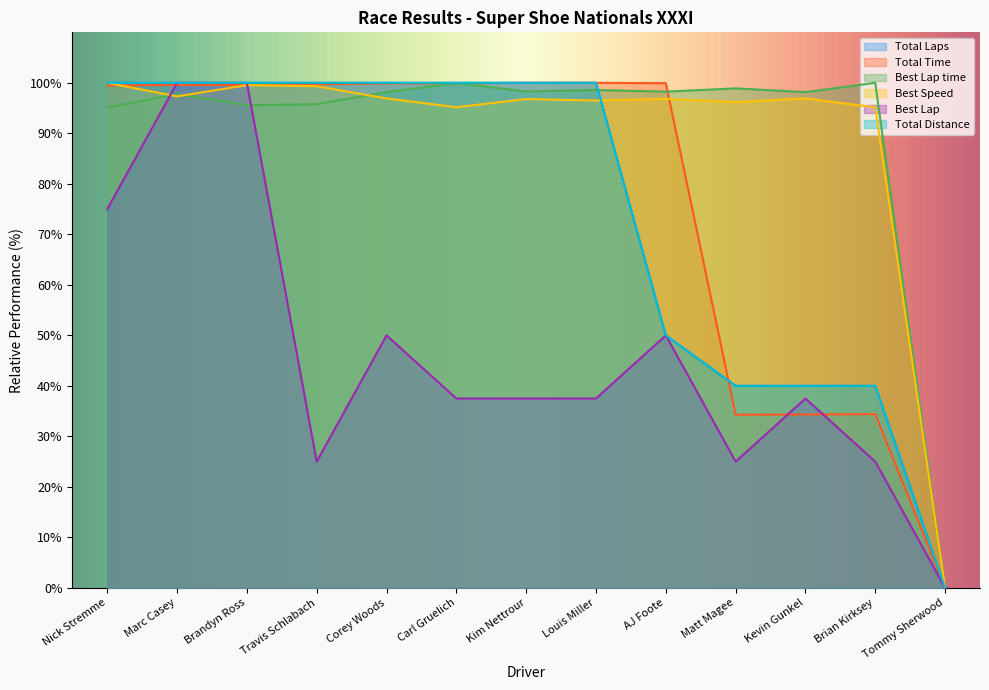

Between Louis Miller and Marc Casey, which is larger?

Louis Miller